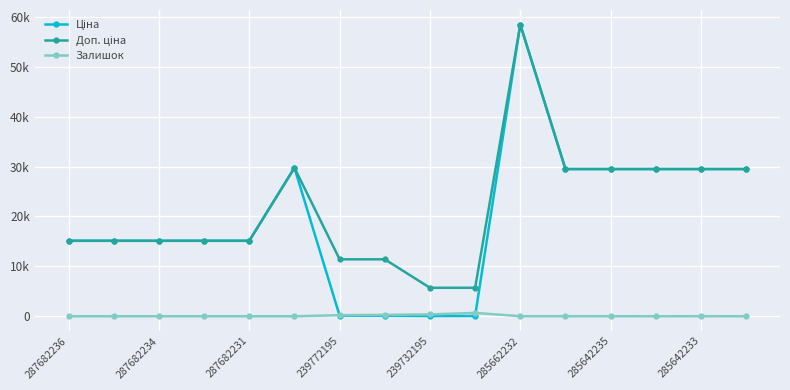

What is the label of the 2nd point from the left?

287682234